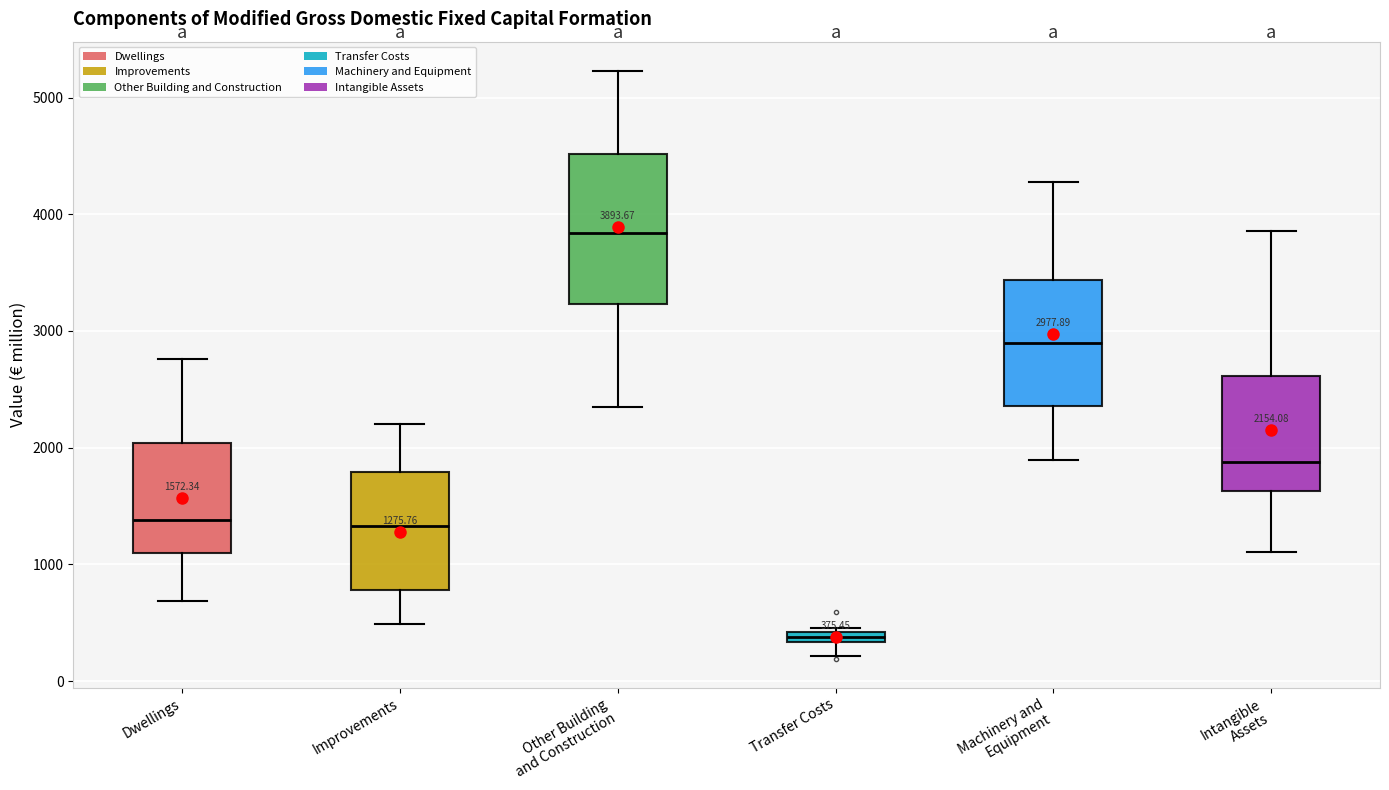

Which box's median line is the lowest?

Transfer Costs